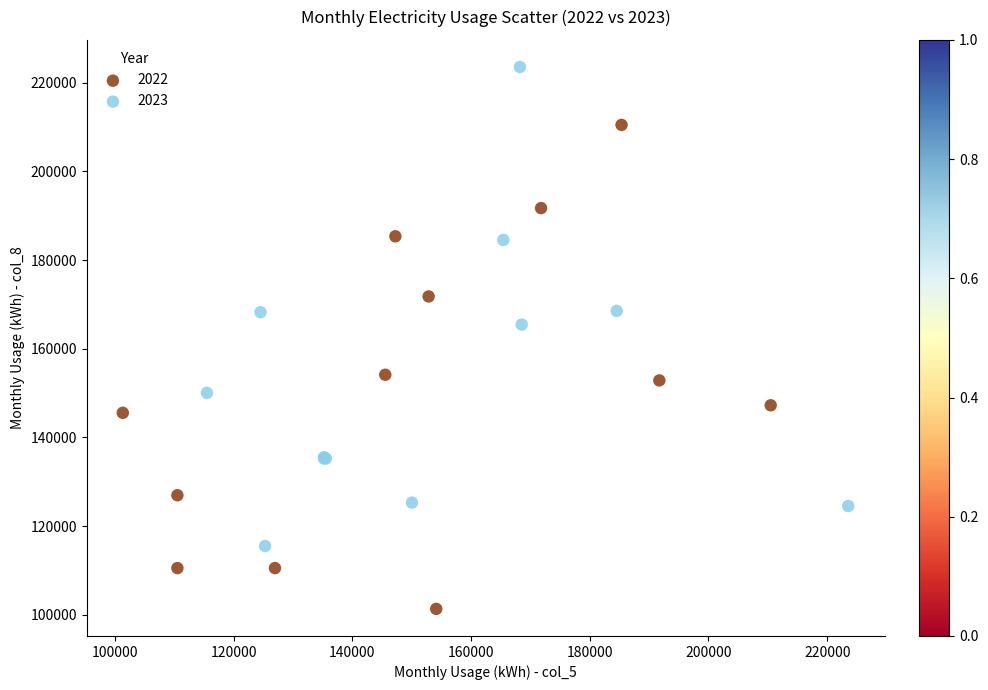

Which series reaches the minimum Y coordinate?

2022